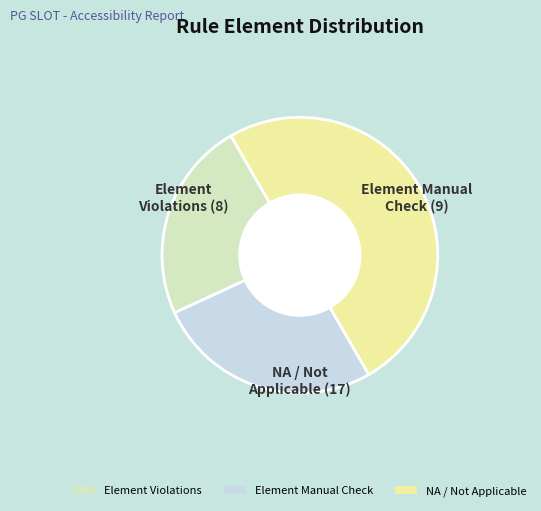

What is the smallest slice in the pie chart?

Element Violations